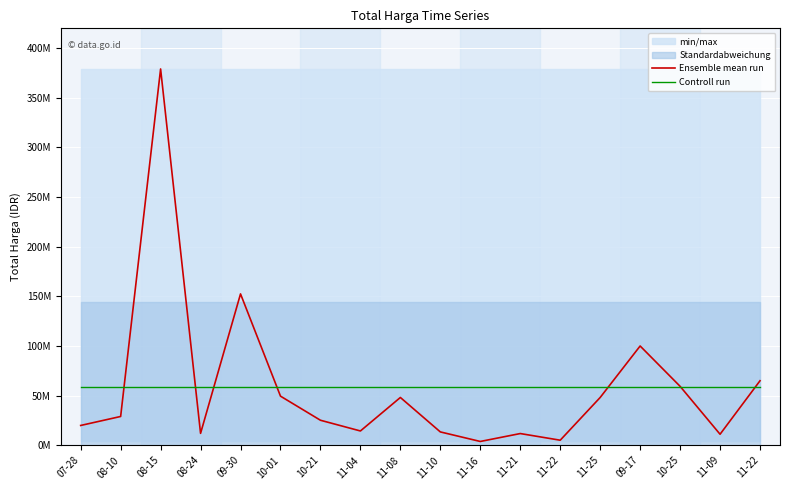

What value does the Controll run series have at 07-28?

58194166.7